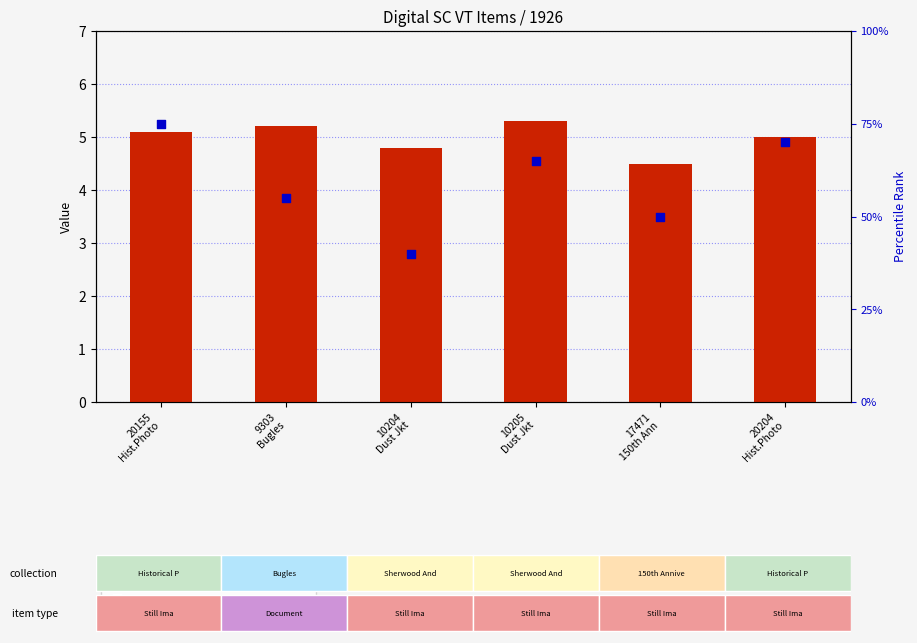

What are all the series names shown in the legend?

transformed count, percentile rank within the sample